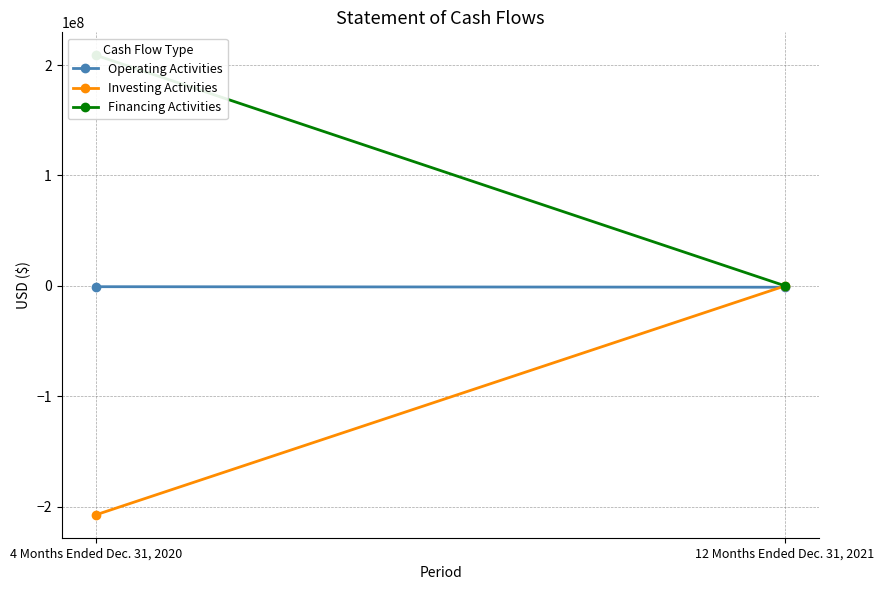

Is it true that Investing Activities equals 123179588 at 12 Months Ended Dec. 31, 2021?

False